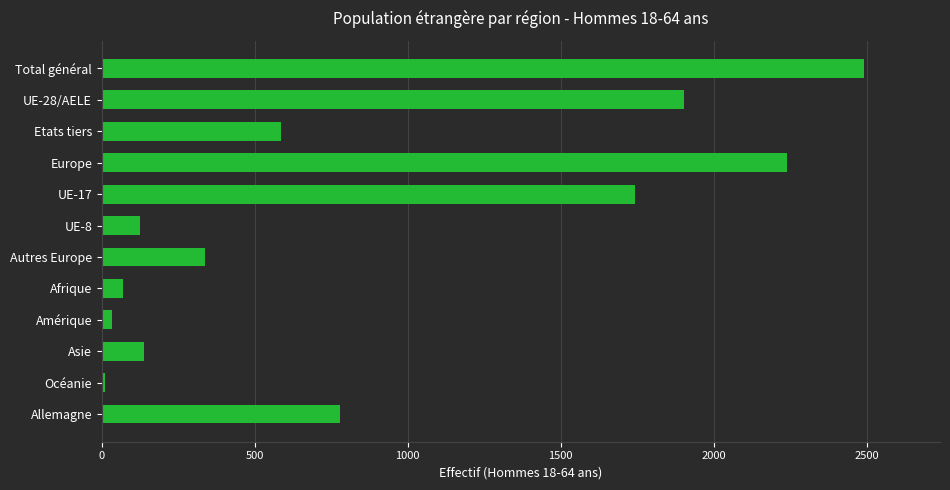

The chart shows a value of 4020 at Total général. True or false?

False